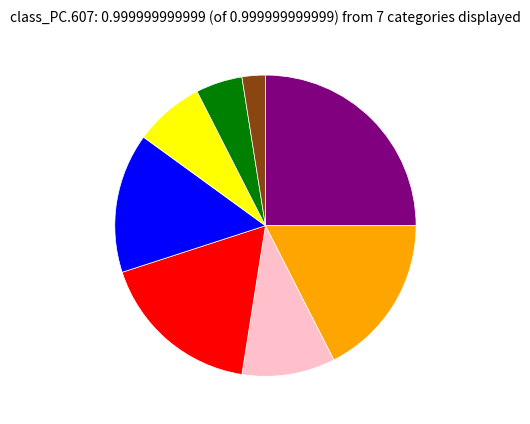

Does any single category account for the majority?

No